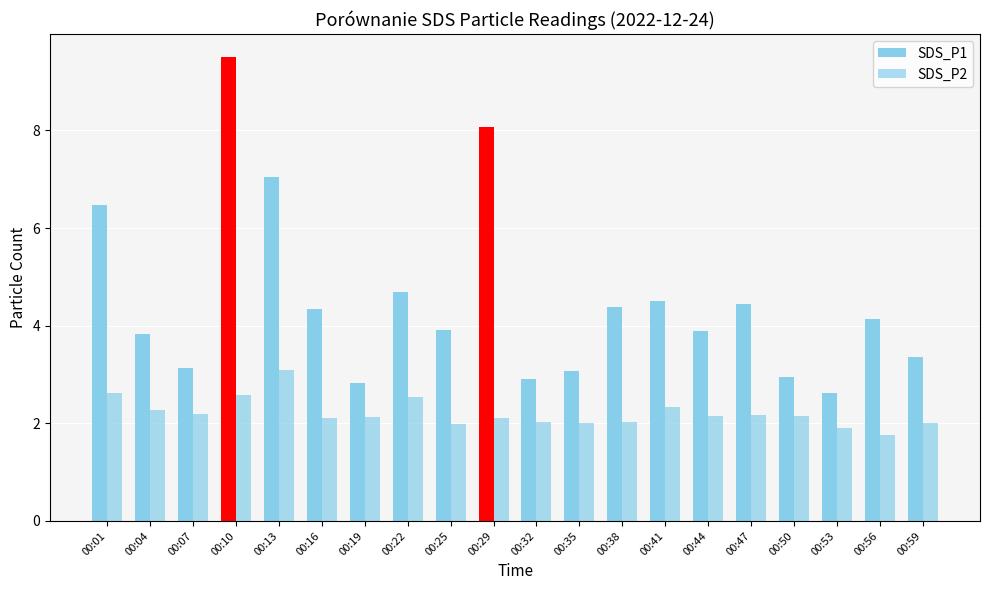

What is the total value across all series at 00:32?

4.9